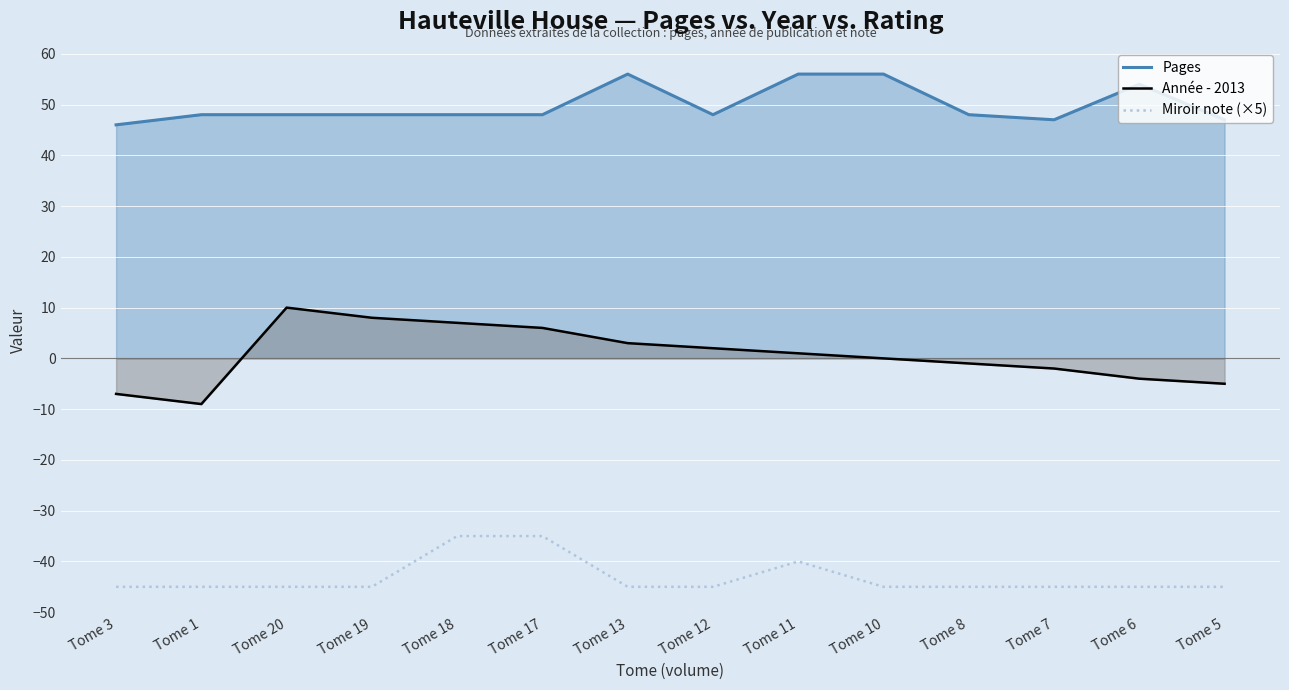

Reading left to right, transcribe all the data shown in this chart.

Pages: Tome 3=46	Tome 1=48	Tome 20=48	Tome 19=48	Tome 18=48	Tome 17=48	Tome 13=56	Tome 12=48	Tome 11=56	Tome 10=56	Tome 8=48	Tome 7=47	Tome 6=54	Tome 5=47
Année - 2013: Tome 3=-7	Tome 1=-9	Tome 20=10	Tome 19=8	Tome 18=7	Tome 17=6	Tome 13=3	Tome 12=2	Tome 11=1	Tome 10=0	Tome 8=-1	Tome 7=-2	Tome 6=-4	Tome 5=-5
Miroir note (×5): Tome 3=-45	Tome 1=-45	Tome 20=-45	Tome 19=-45	Tome 18=-35	Tome 17=-35	Tome 13=-45	Tome 12=-45	Tome 11=-40	Tome 10=-45	Tome 8=-45	Tome 7=-45	Tome 6=-45	Tome 5=-45